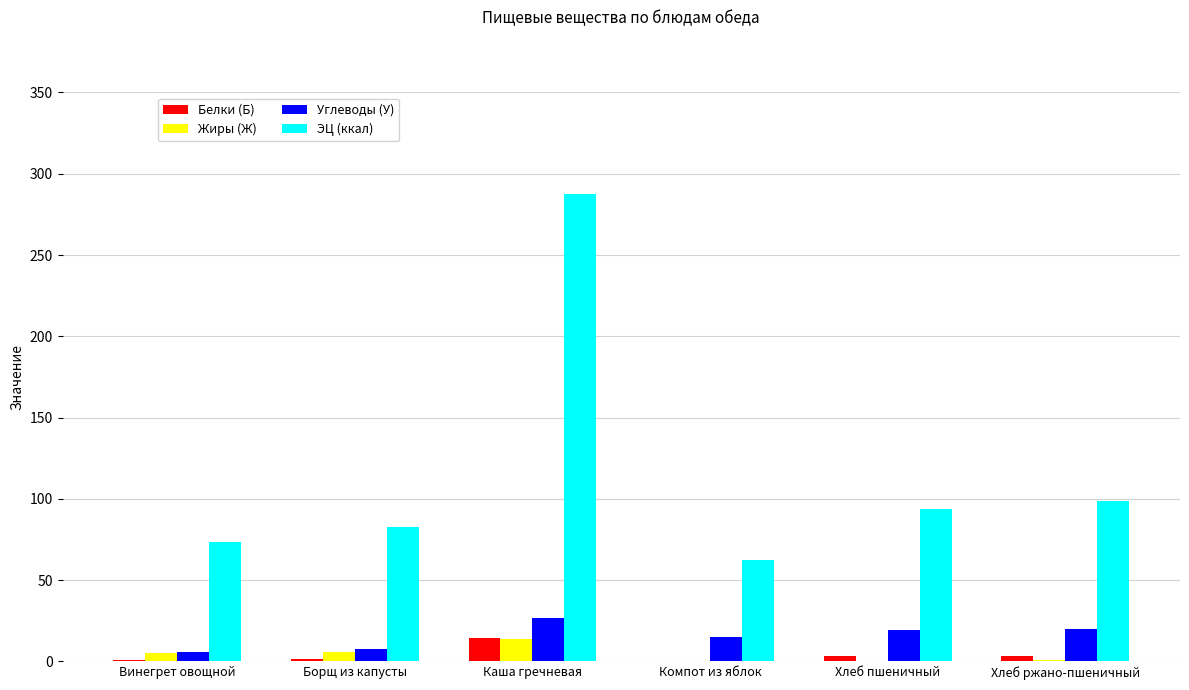

Between Борщ из капусты and Каша гречневая, which series saw the biggest shift?

ЭЦ (ккал)